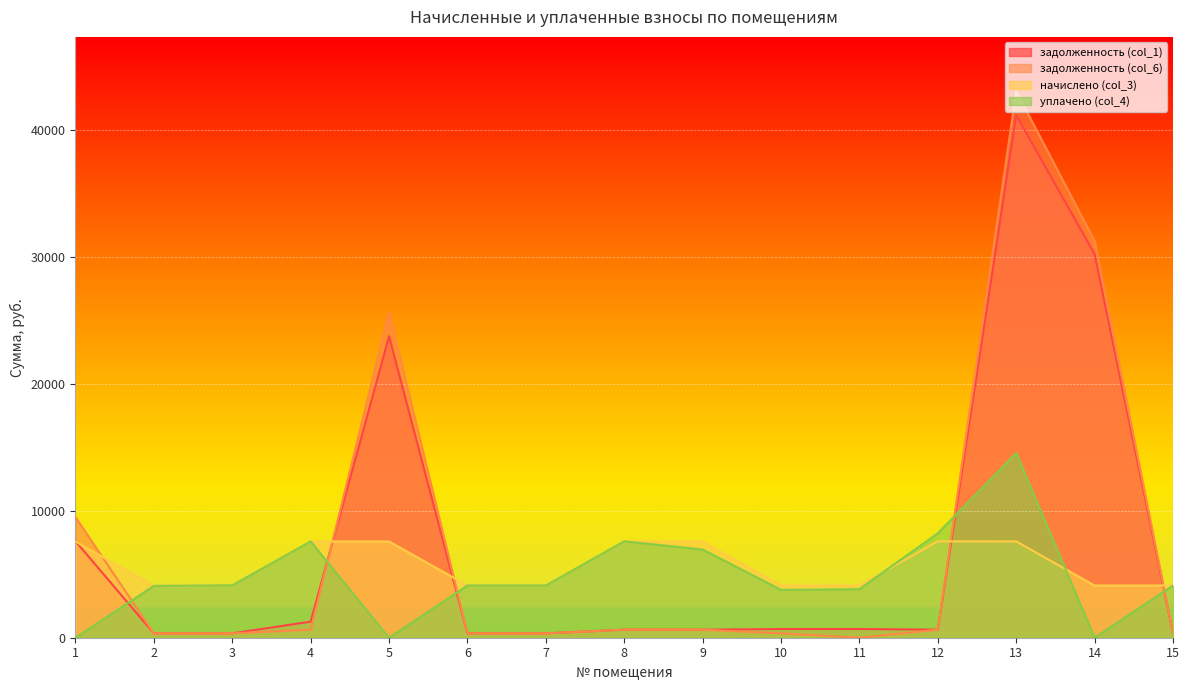

What value does the уплачено (col_4) series have at 12?

8234.9